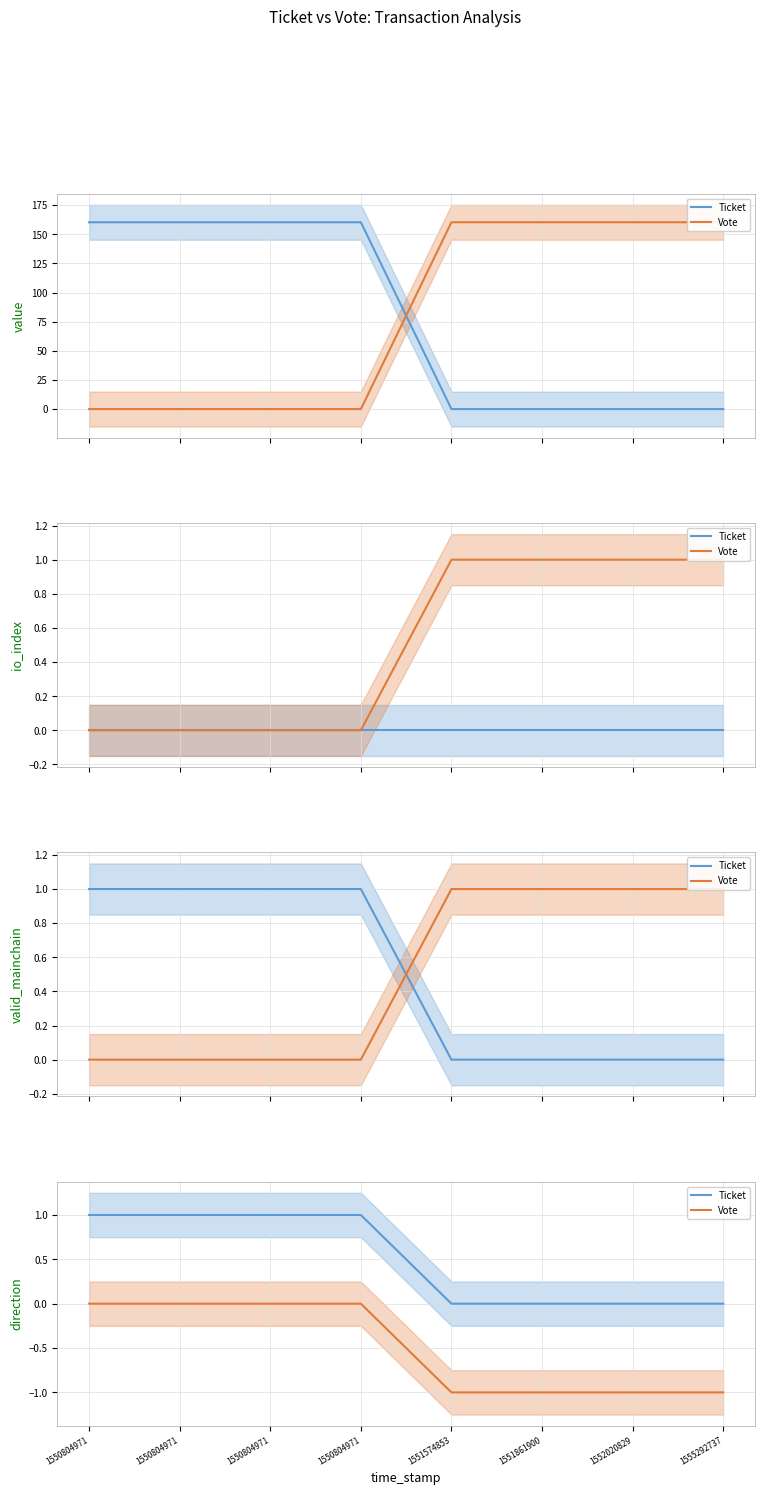

What is the difference between the highest and lowest values at 1550804971?

1